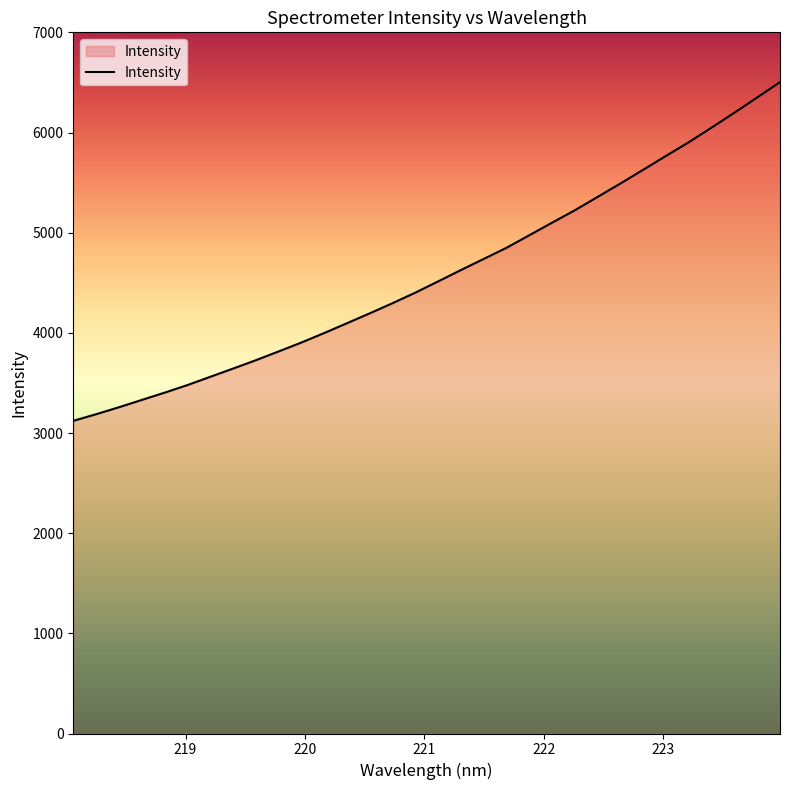

What is the minimum value shown in the chart?

3121.2